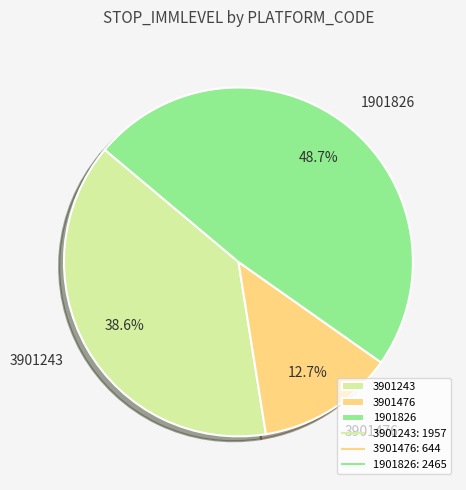

Which has a higher value, 3901243 or 3901476?

3901243